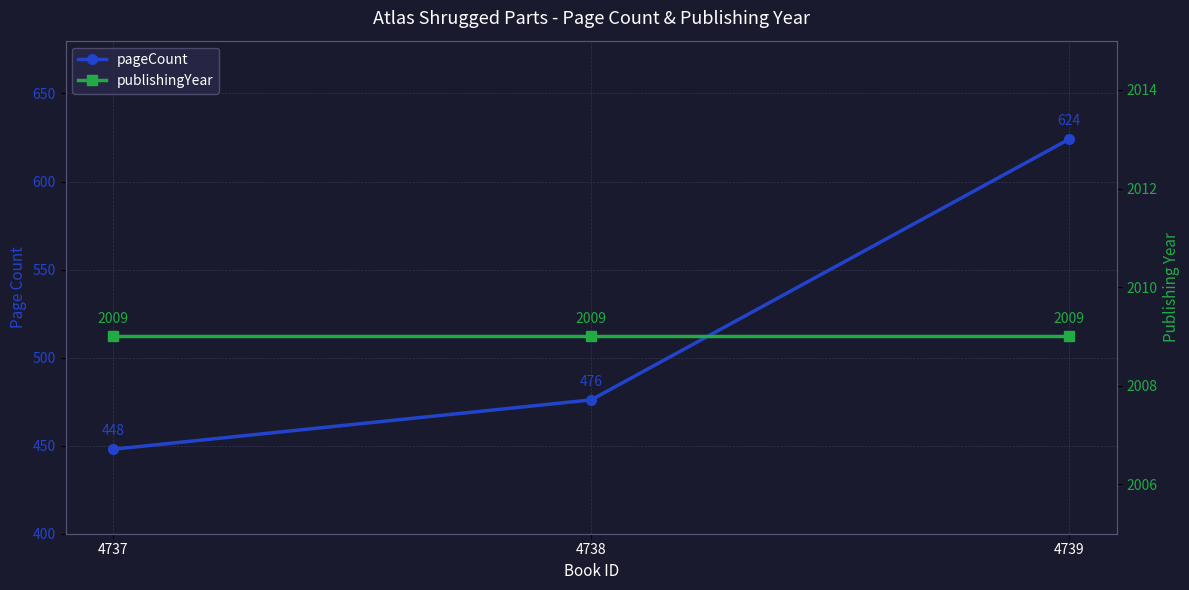

Which series has the largest range (max minus min)?

pageCount